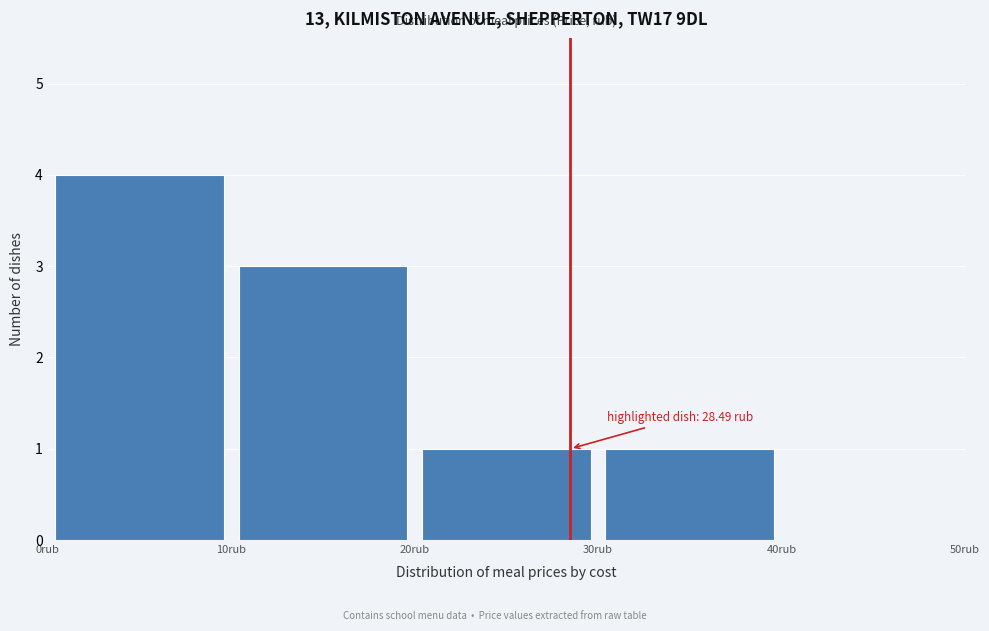

Which range on the x-axis has the tallest bar?

0 to 10